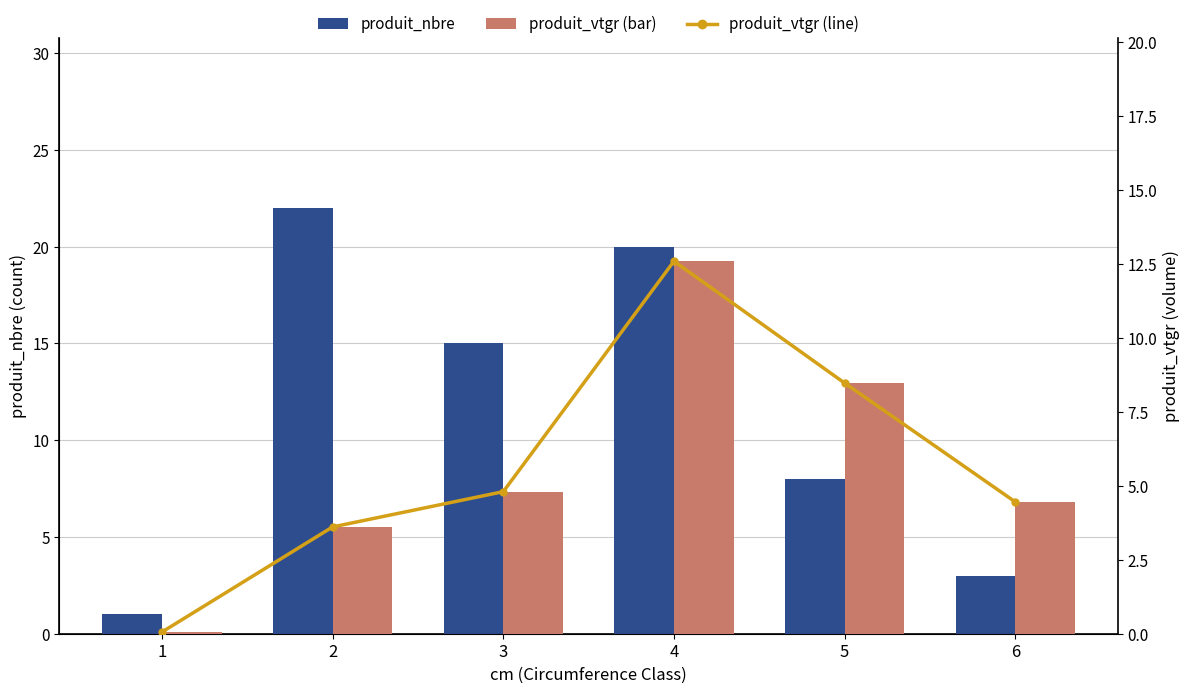

Which category has the lowest value in the produit_nbre series?

1